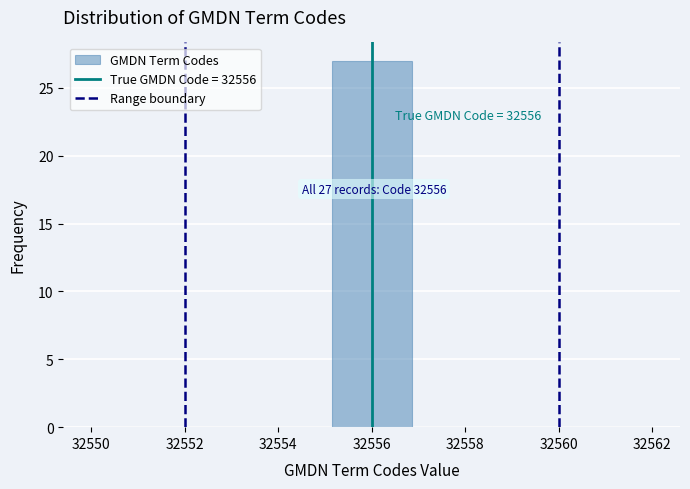

Which range on the x-axis has the tallest bar?

32555.2 to 32556.8